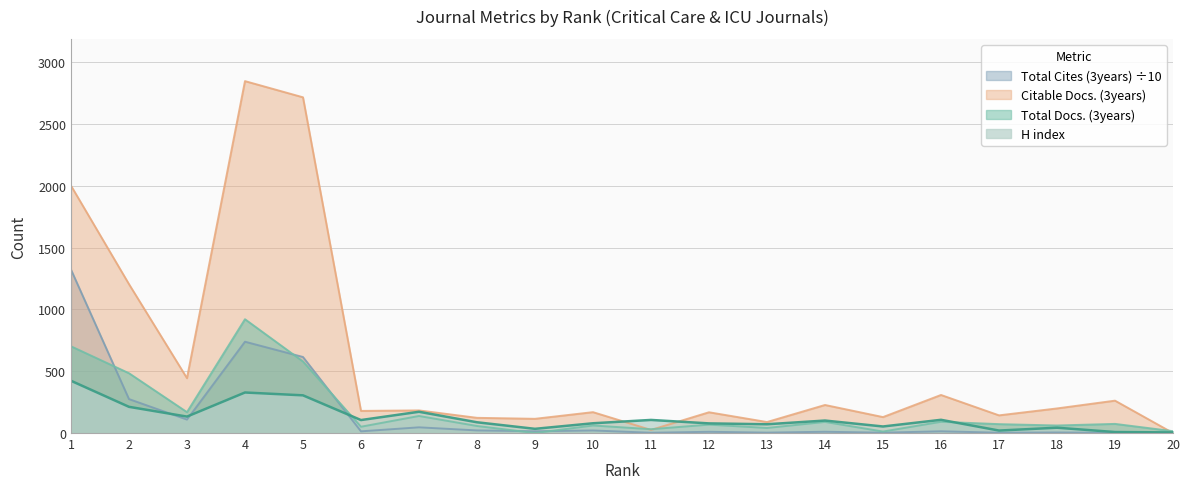

What are all the series names shown in the legend?

Total Cites (3years) ÷10, Citable Docs. (3years), Total Docs. (3years), H index